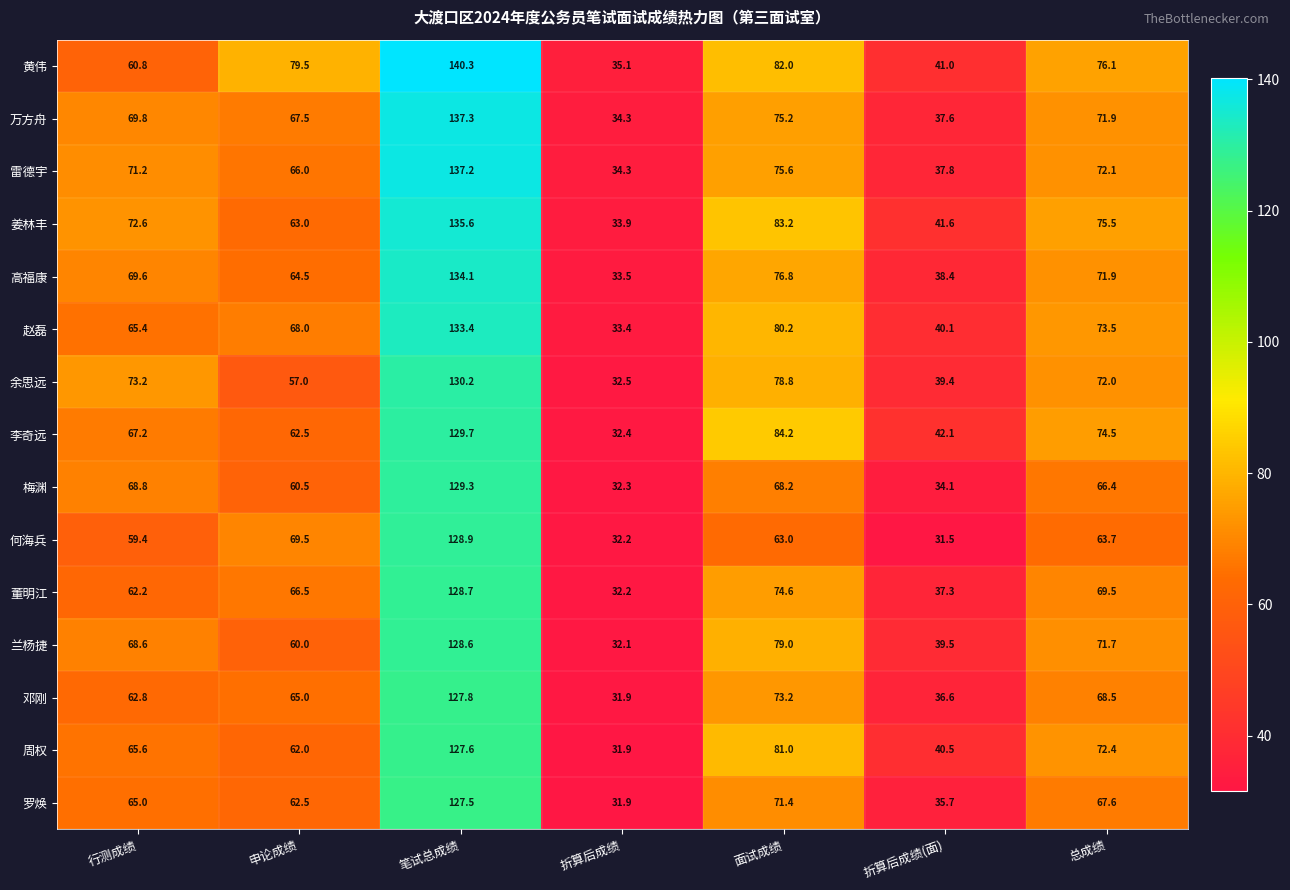

What is the approximate value of 姜林丰 at 面试成绩?

83.2